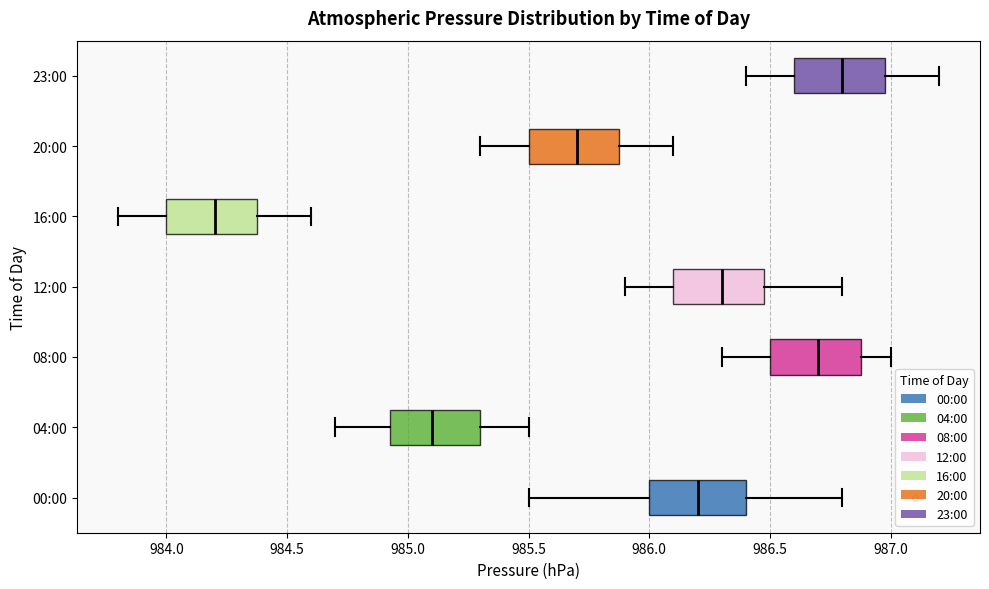

Which box's median line is the furthest to the left?

16:00